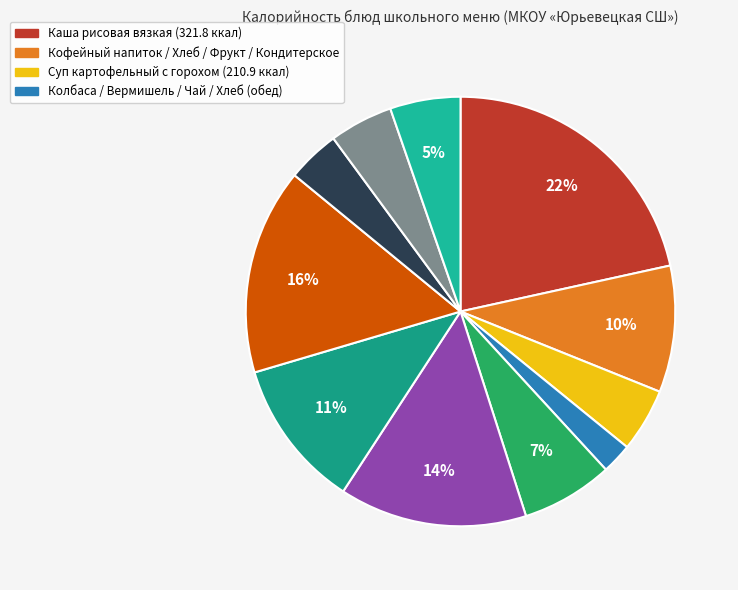

Does any single category account for the majority?

No